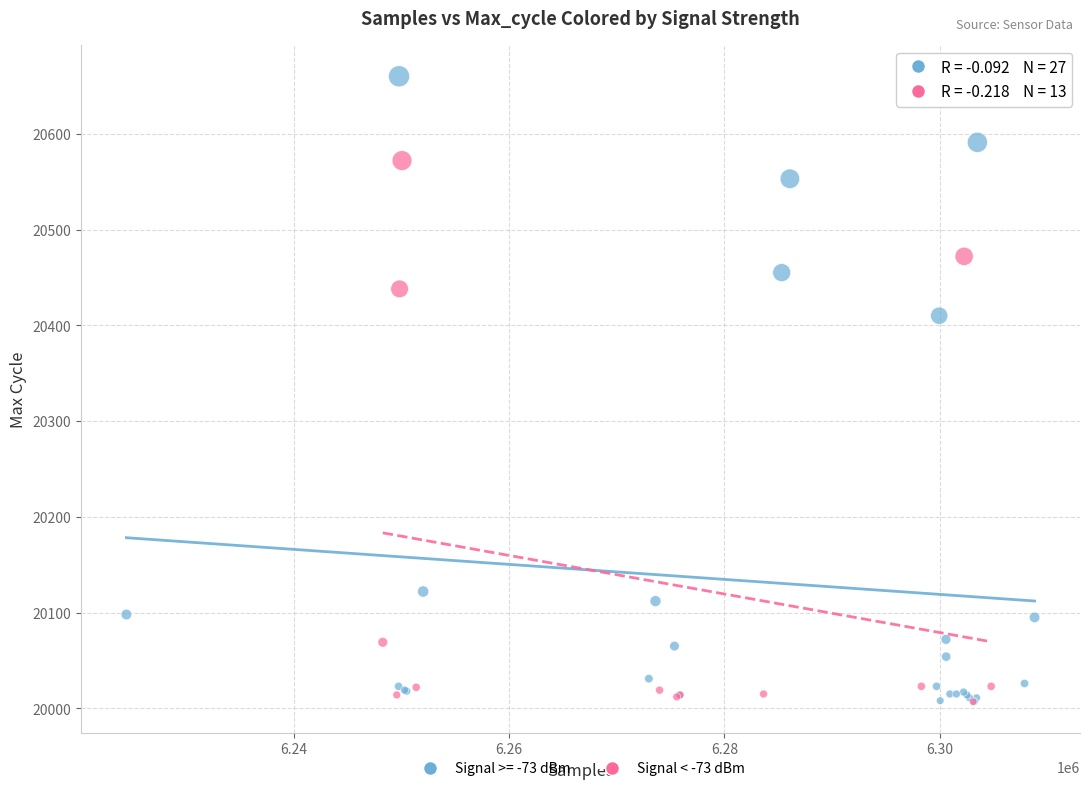

Which series contains the highest Y value?

Signal >= -73 dBm